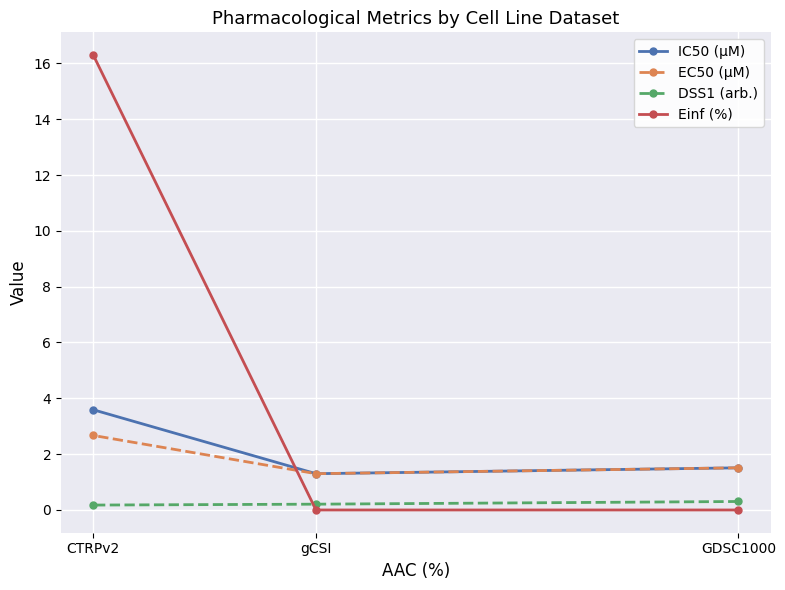

Reading right to left, what are all the values shown in this chart?

IC50 (µM): GDSC1000=1.5	gCSI=1.3	CTRPv2=3.6
EC50 (µM): GDSC1000=1.5	gCSI=1.3	CTRPv2=2.7
DSS1 (arb.): GDSC1000=0.3	gCSI=0.2	CTRPv2=0.2
Einf (%): GDSC1000=0.0	gCSI=0.0	CTRPv2=16.3